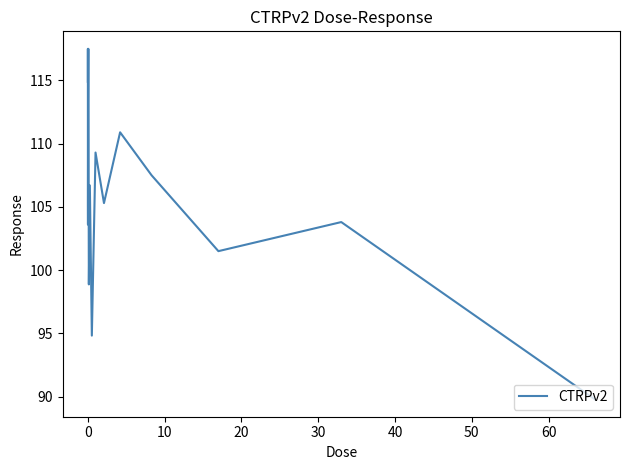

What is the greatest value displayed?

117.5